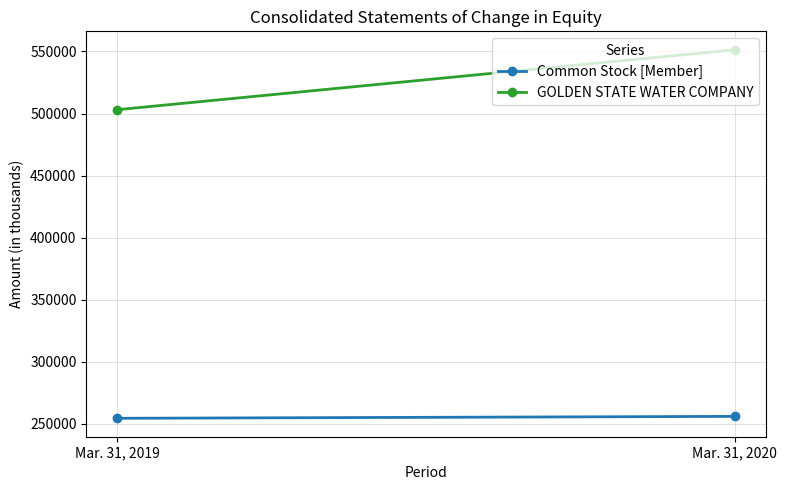

Which series changed the most between Mar. 31, 2019 and Mar. 31, 2020?

GOLDEN STATE WATER COMPANY